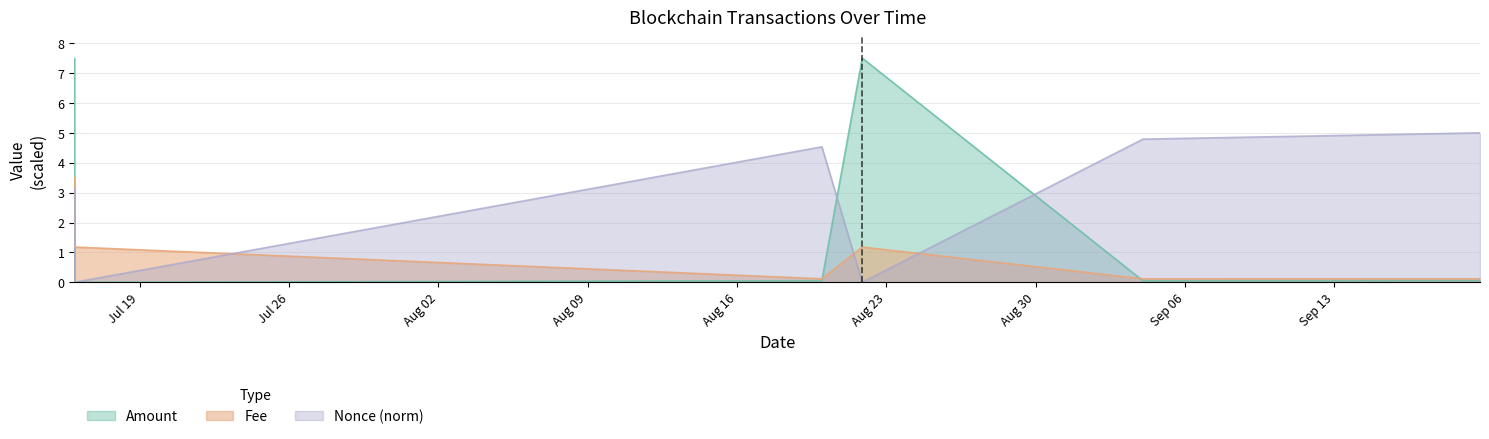

True or false: Amount has more than 2 interior local peaks.

False